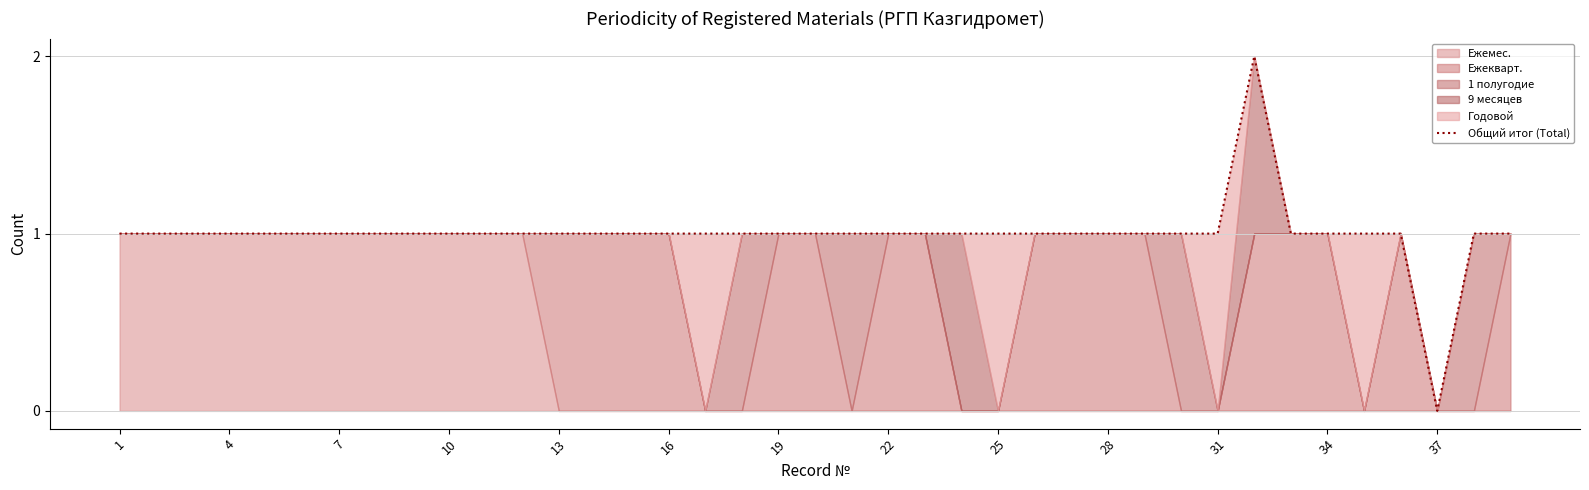

What is the average value?

1